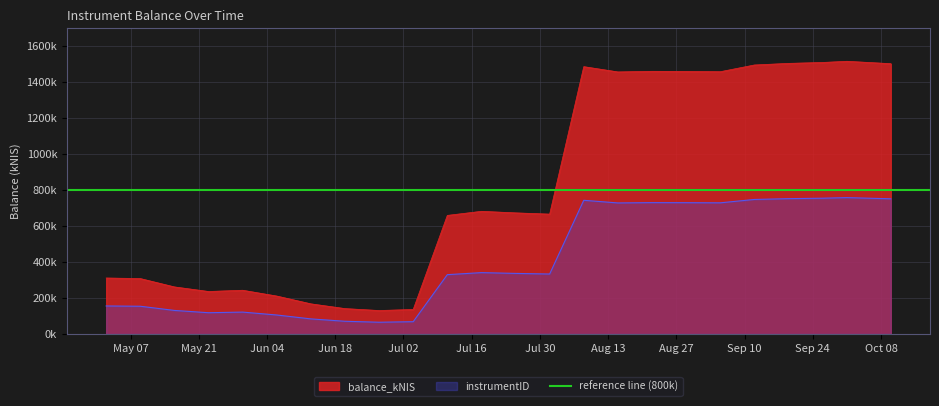

Reading left to right, extract all data points from this chart.

2024-05-02=311169.8	2024-05-09=308009.6	2024-05-16=261570.0	2024-05-23=236087.3	2024-05-30=243007.8	2024-06-06=210743.1	2024-06-13=167433.9	2024-06-20=141063.3	2024-06-27=130303.9	2024-07-04=136251.0	2024-07-11=659241.1	2024-07-18=681939.4	2024-07-25=673292.6	2024-08-01=666360.3	2024-08-08=1486331.1	2024-08-15=1456999.7	2024-08-22=1460418.6	2024-08-29=1459735.4	2024-09-05=1458162.9	2024-09-12=1495584.7	2024-09-19=1504561.3	2024-09-26=1509603.7	2024-10-01=1516128.3	2024-10-10=1502901.2